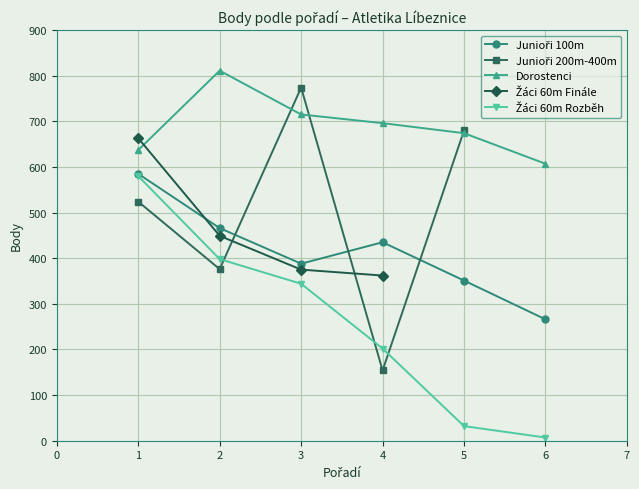

What is the difference between the maximum and minimum values in the Junioři 100m series?

319